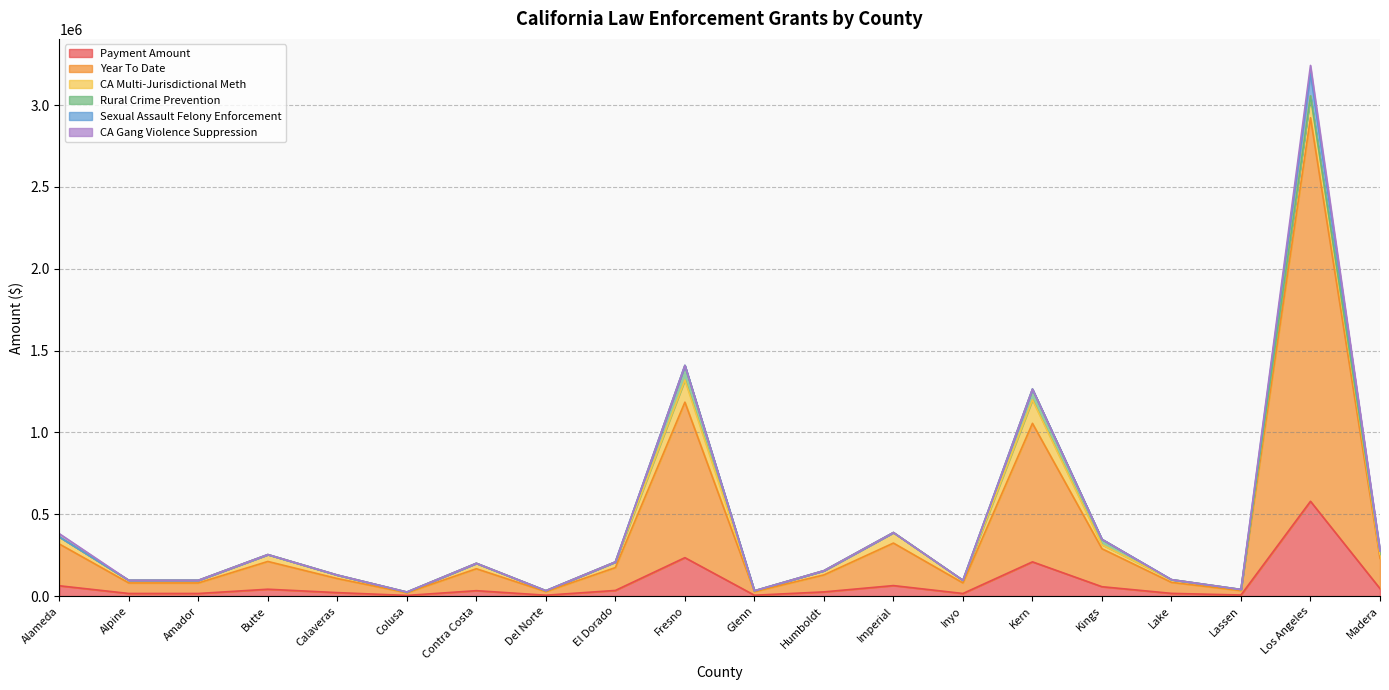

True or false: Payment Amount has a value of 41965.2 at Butte.

True